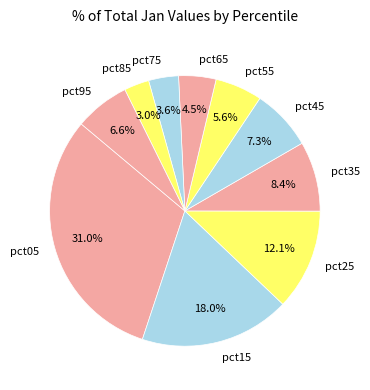

To the nearest percent, what portion does pct05 represent?

31%